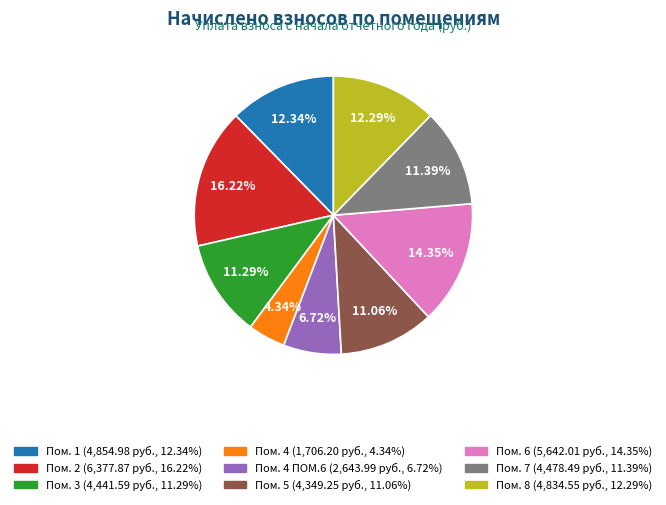

Does any single category account for the majority?

No